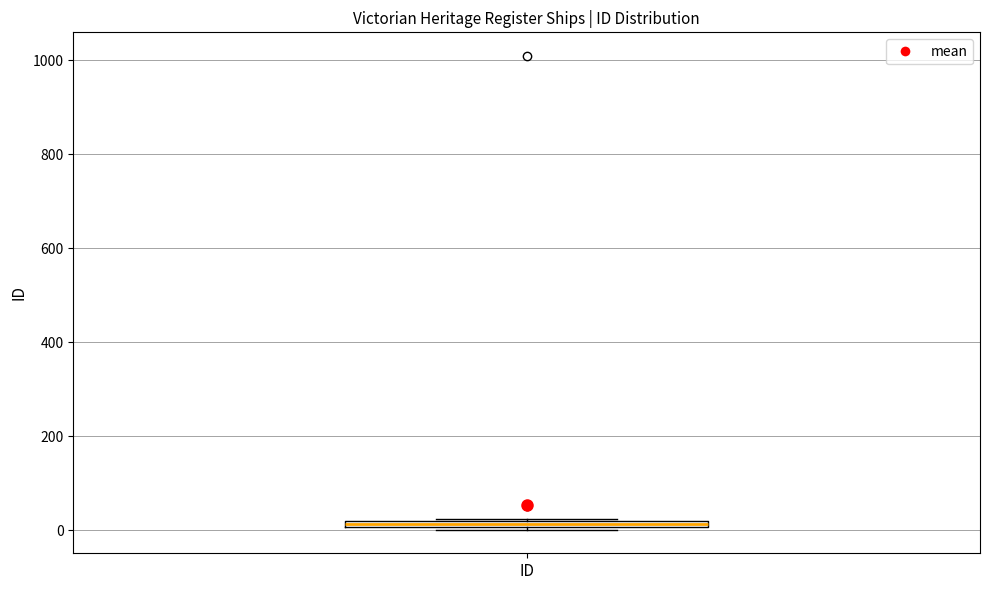

Where is the lower edge of the box for ID on the y-axis? The values are not printed on the chart, so give them approximately, as read against the axis.

0